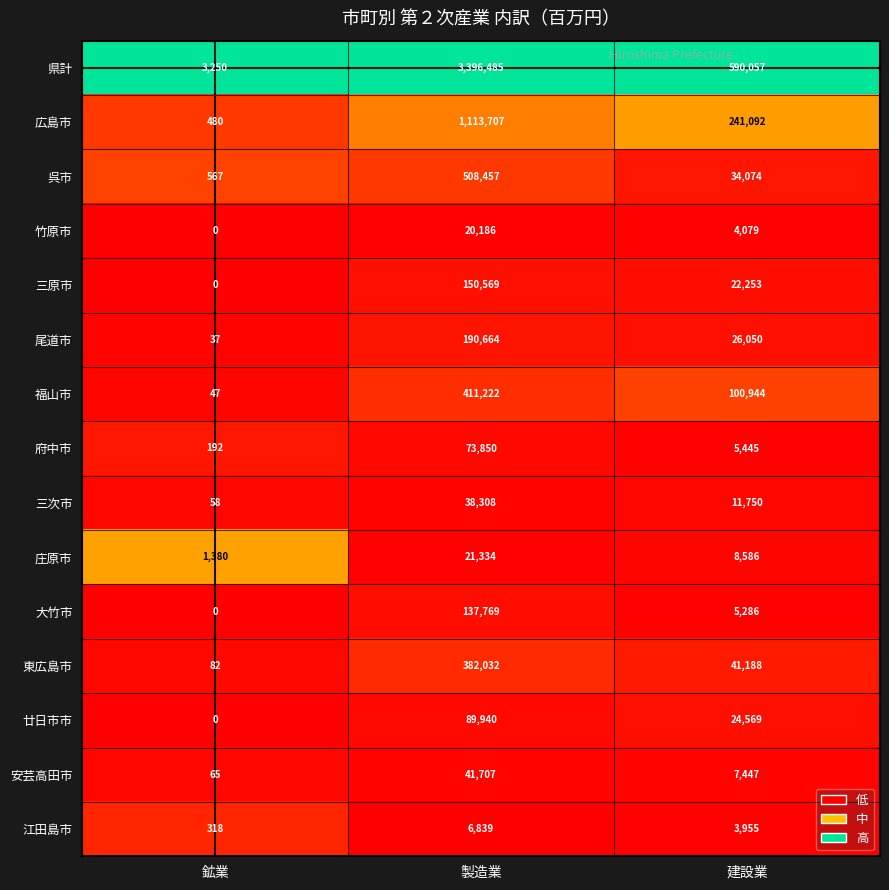

Between 鉱業 and 製造業, which series saw the biggest shift?

県計